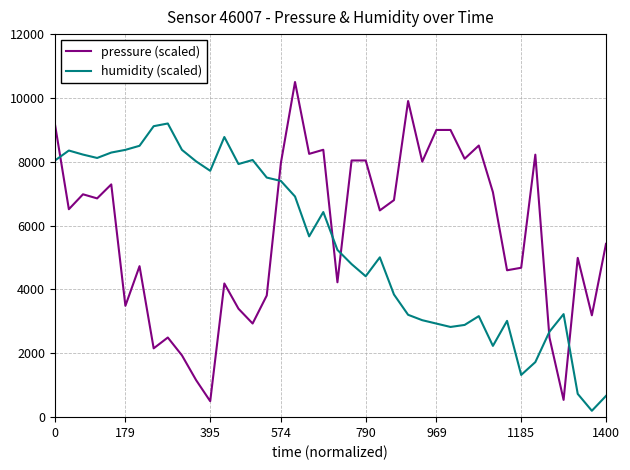

What is the average value of the humidity (scaled) series?

5403.6